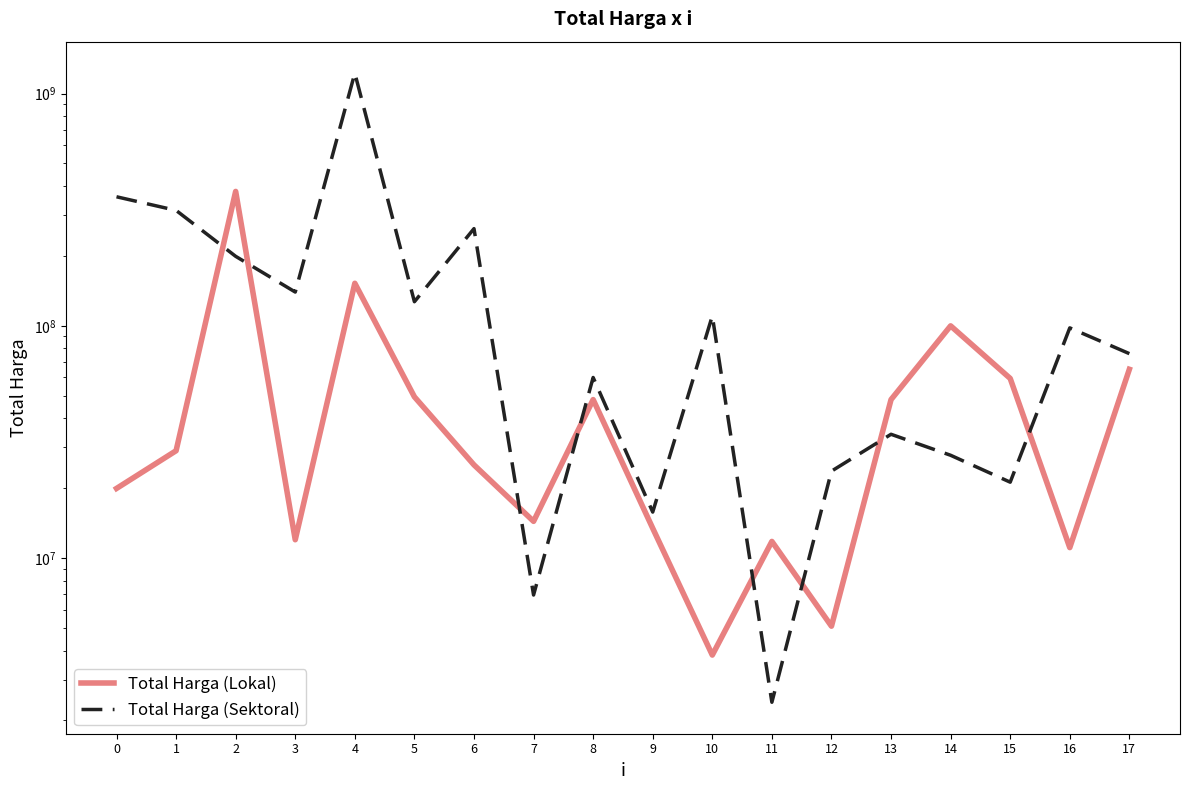

In Total Harga (Lokal), how many points are lower than both neighbors (excluding endpoints)?

5